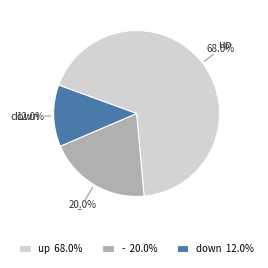

What is the largest slice in the pie chart?

up